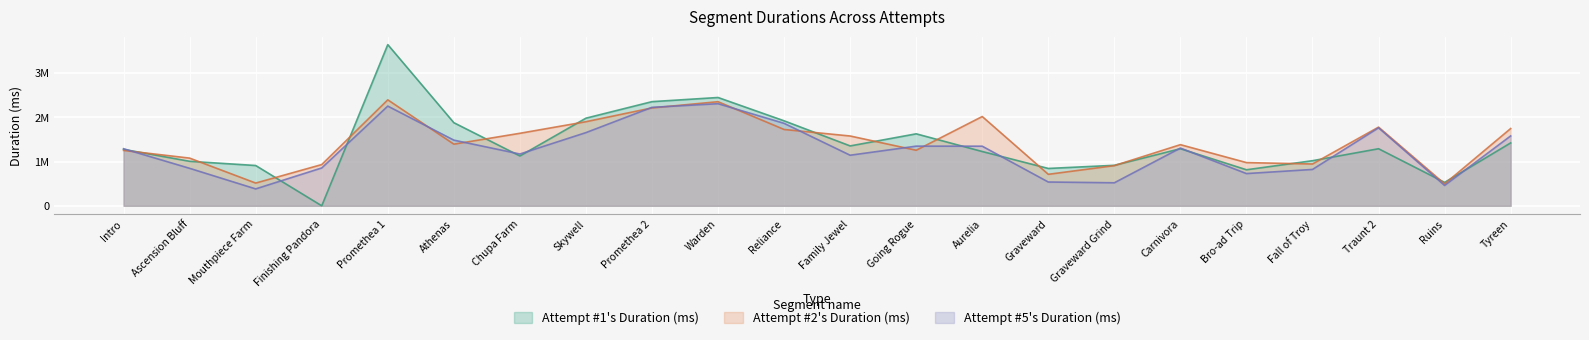

The Attempt #1's Duration (ms) series shows 2448283 at Warden. True or false?

True